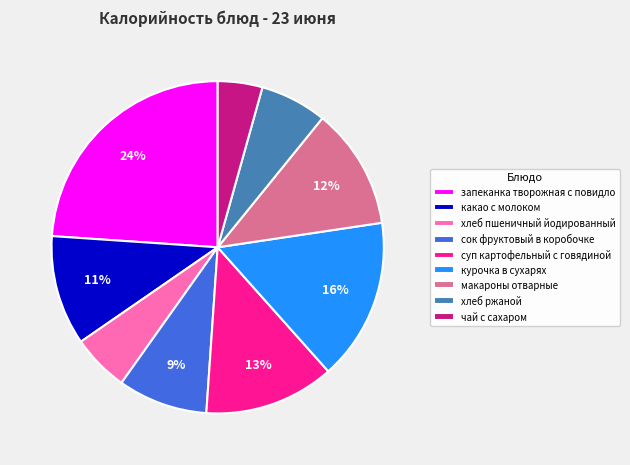

What percentage is the макароны отварные slice, to the nearest percent?

12%